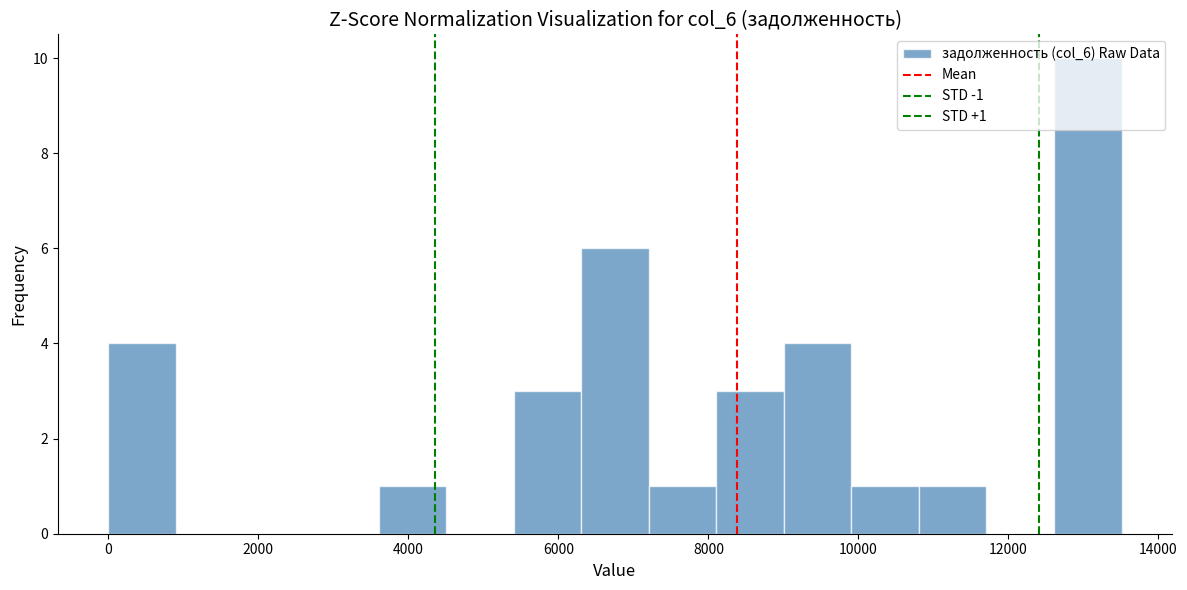

Over which range of the x-axis is the bar tallest?

12600 to 13600